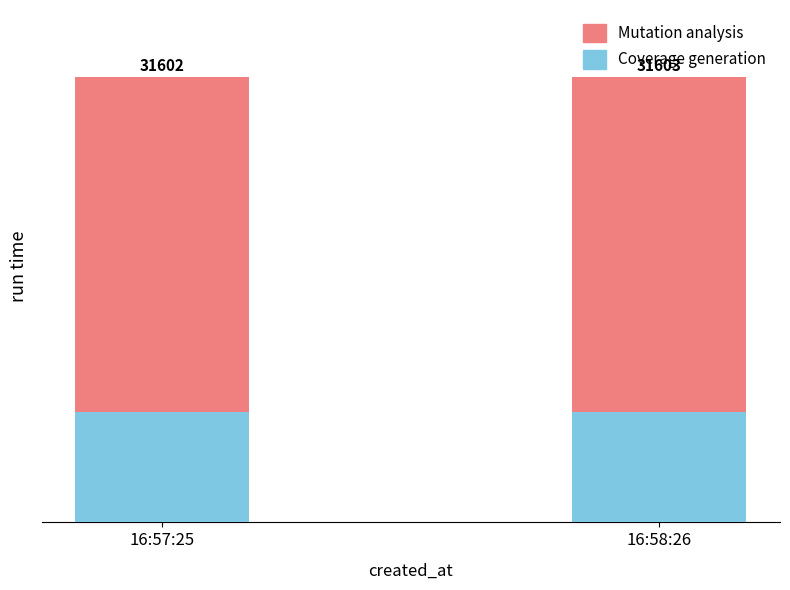

True or false: Mutation analysis has a value of 23745 at 16:58:26.

True